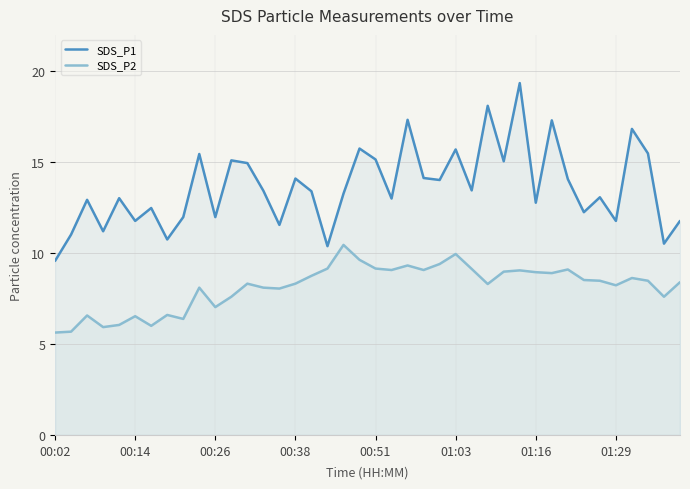

Reading left to right, transcribe all the data shown in this chart.

SDS_P1: 9.6	11.0	12.9	11.2	13.0	11.8	12.5	10.8	12.0	15.4	12.0	15.1	14.9	13.4	11.6	14.1	13.4	10.4	13.3	15.8	15.2	13.0	17.3	14.1	14.0	15.7	13.4	18.1	15.1	19.4	12.8	17.3	14.1	12.2	13.1	11.8	16.8	15.5	10.5	11.8
SDS_P2: 5.6	5.7	6.6	5.9	6.0	6.5	6.0	6.6	6.4	8.1	7.0	7.6	8.3	8.1	8.1	8.3	8.8	9.2	10.4	9.6	9.2	9.1	9.3	9.1	9.4	9.9	9.1	8.3	9.0	9.1	8.9	8.9	9.1	8.5	8.5	8.2	8.6	8.5	7.6	8.4